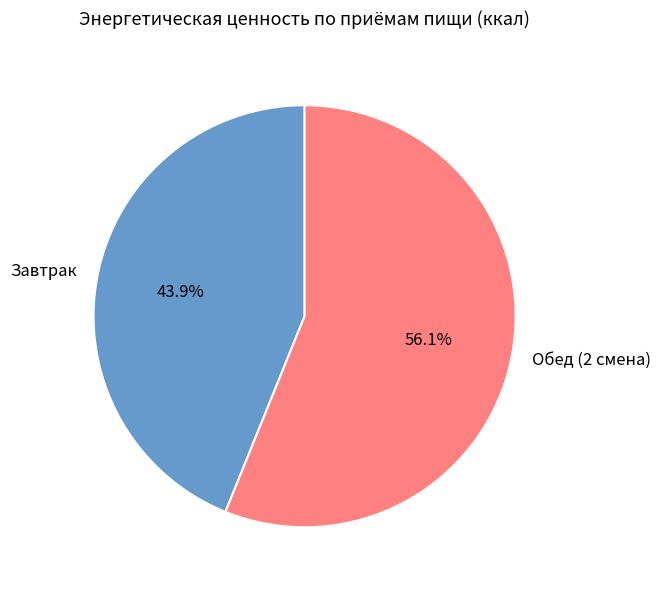

How many slices are in this pie chart?

2